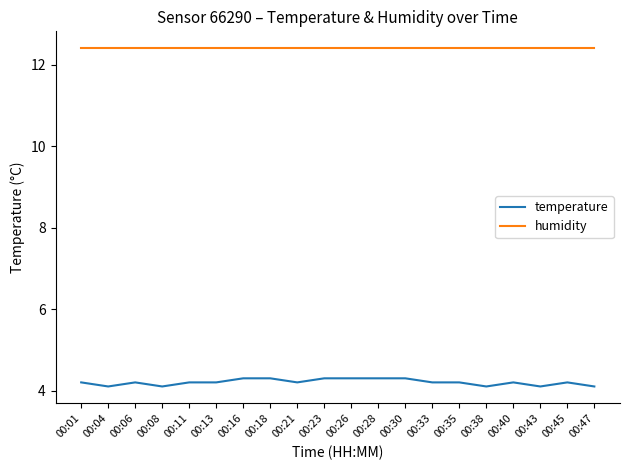

Rank the series by their average value, from highest to lowest.

humidity, temperature